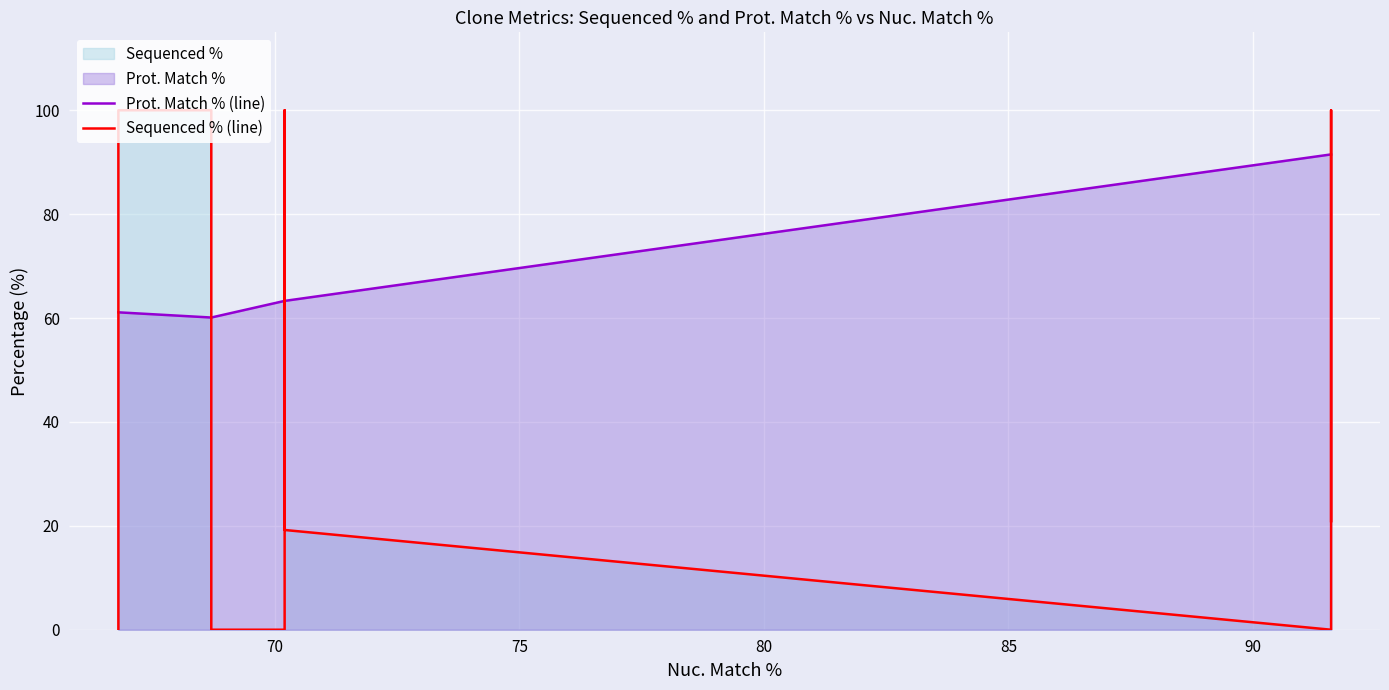

How many interior local valleys does the Sequenced % (line) series have?

1